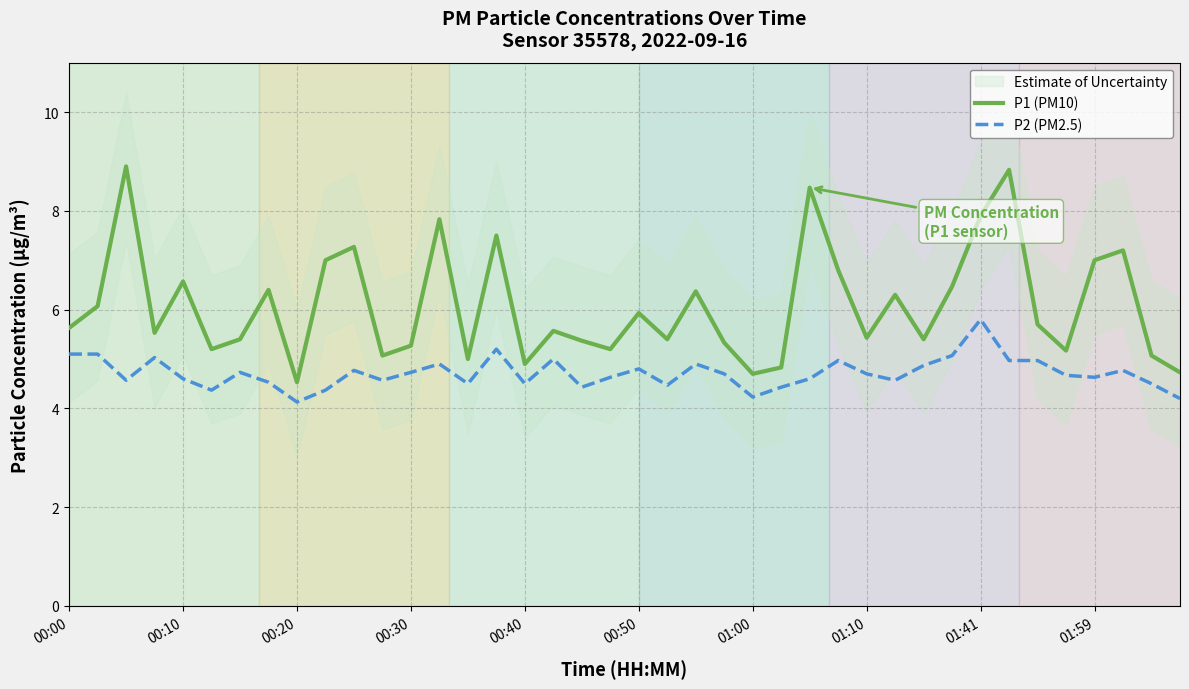

What is the highest value of the P1 (PM10) series?

8.9